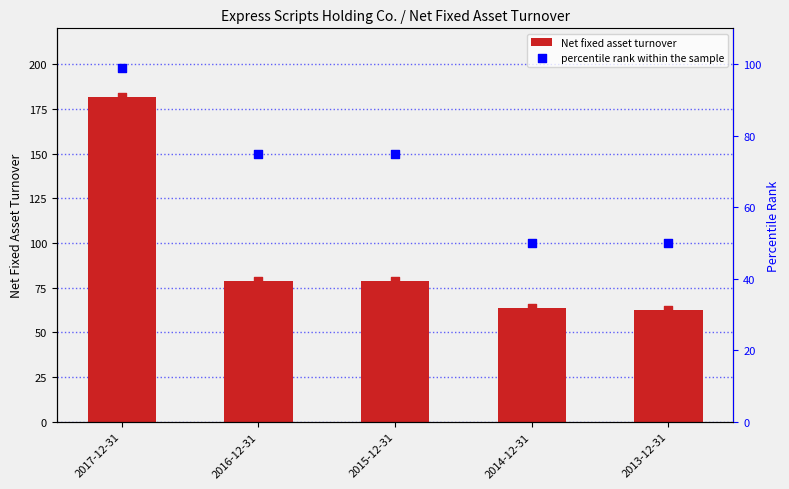

Which series has the largest Y range (max minus min)?

Net fixed asset turnover